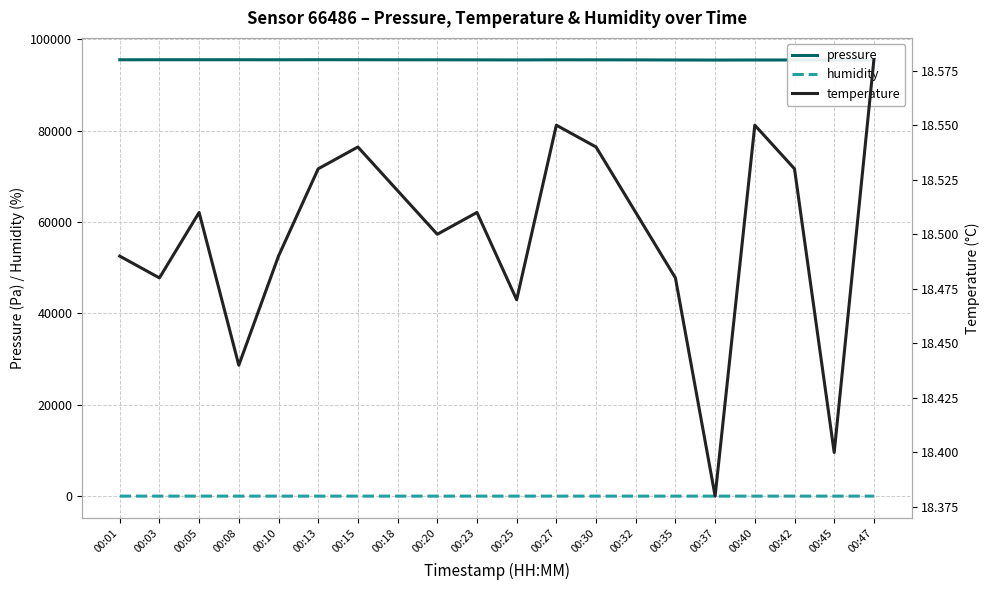

What is the value of the humidity point at the 1st from the left?

47.3